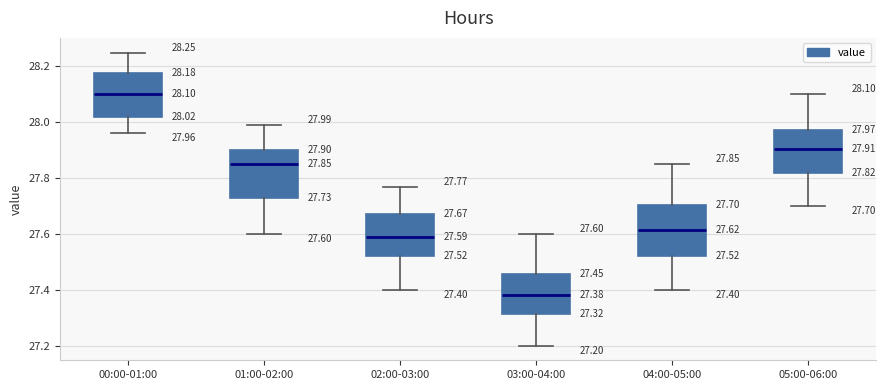

Which box's median line is the highest?

00:00-01:00